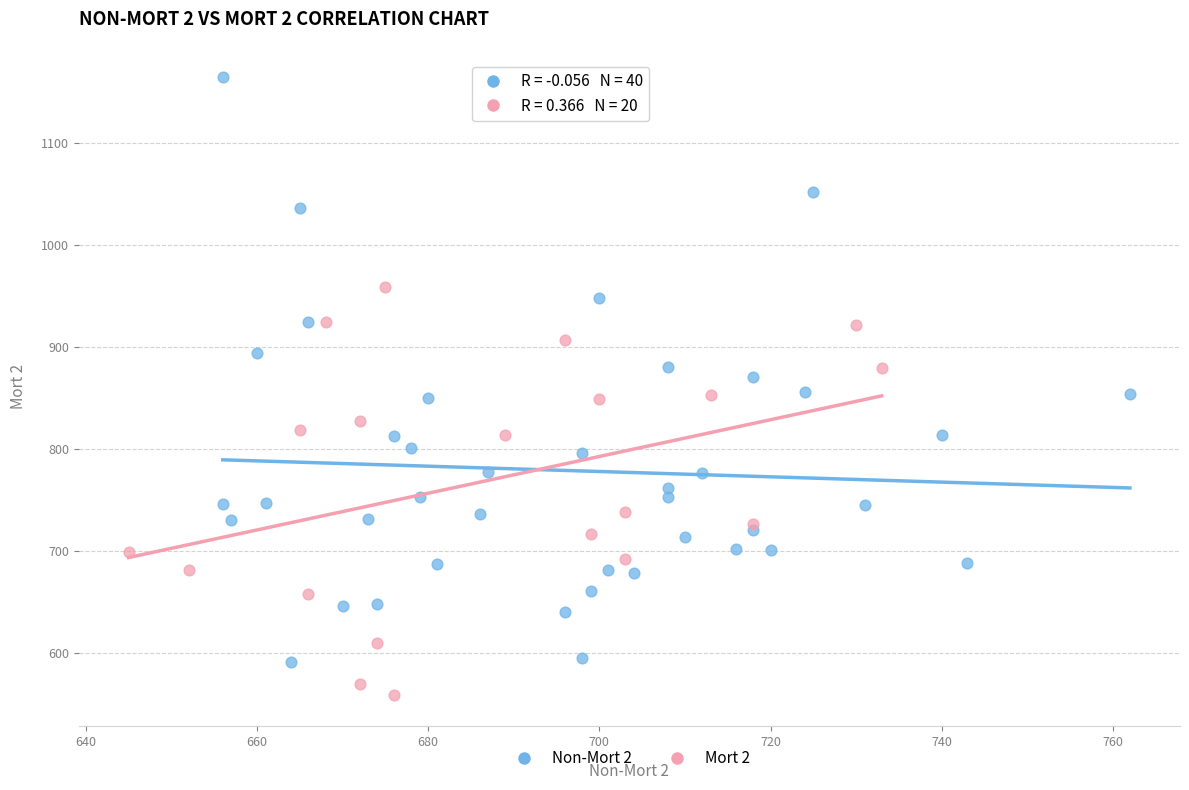

Which series reaches the minimum Y coordinate?

Mort 2